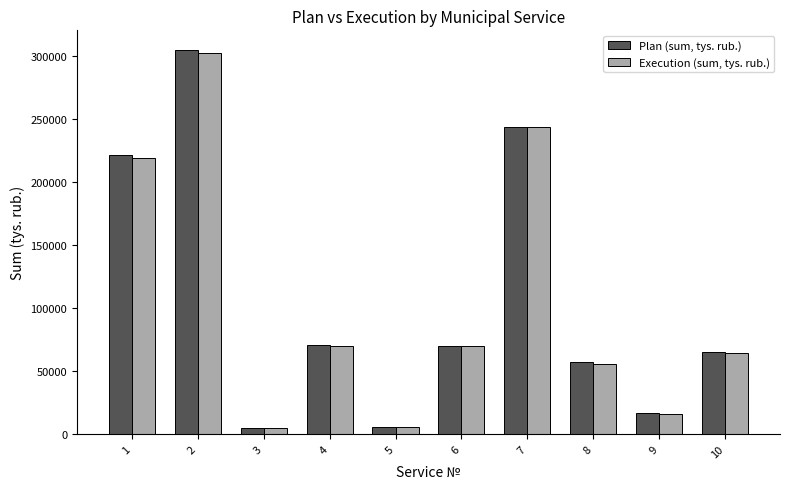

What is the sum of the Execution (sum, tys. rub.) values at 8 and 9?

71393.5